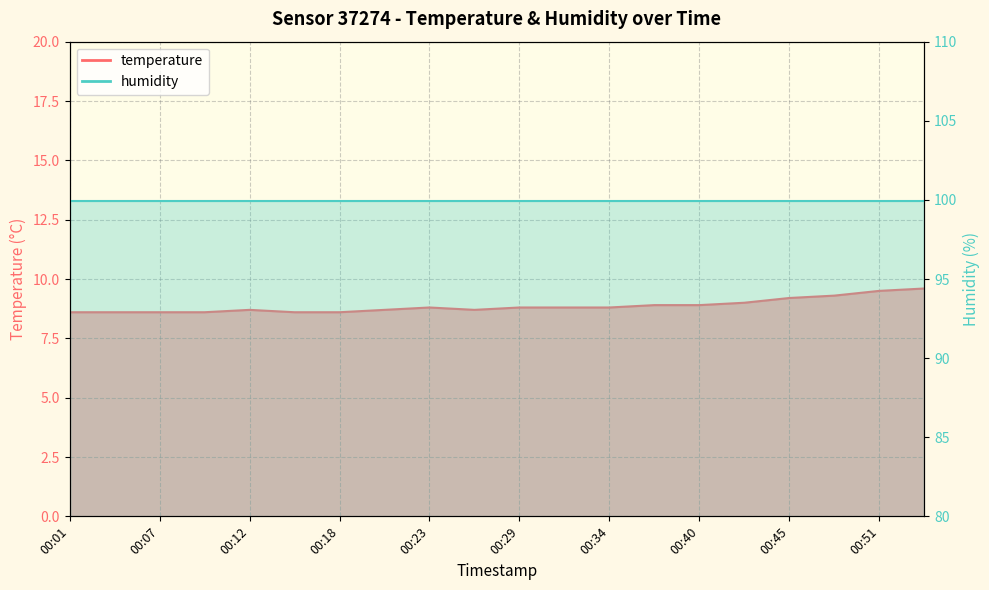

How many categories are shown in the chart?

20